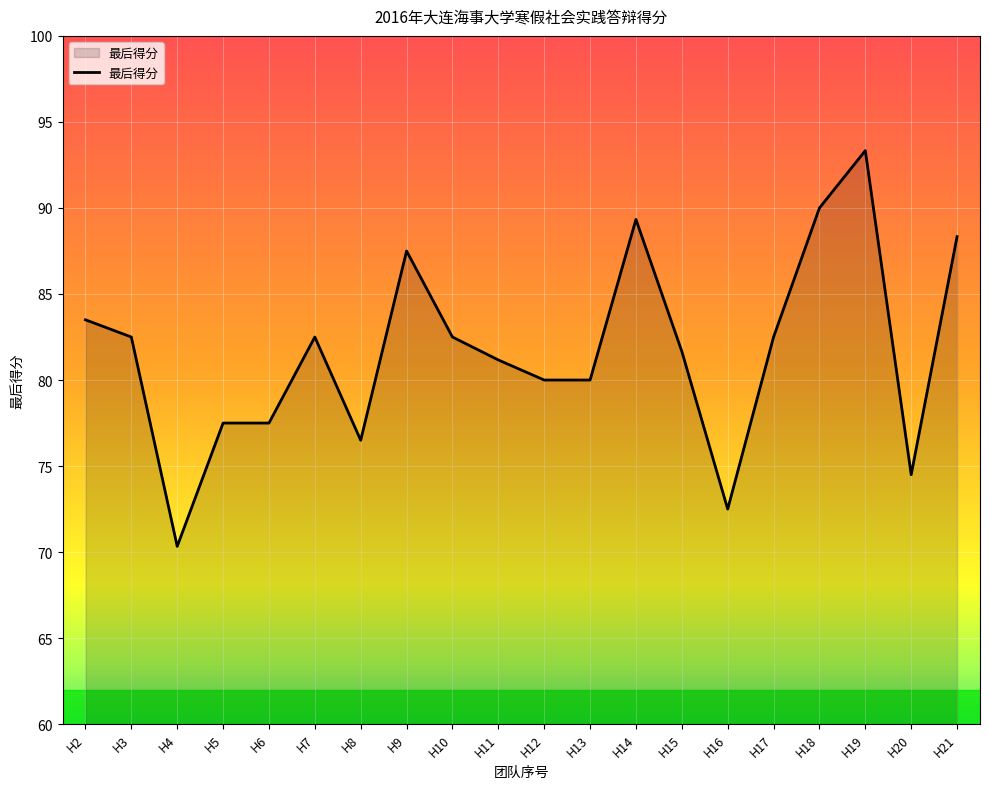

What is the difference between the maximum and minimum values?

23.0